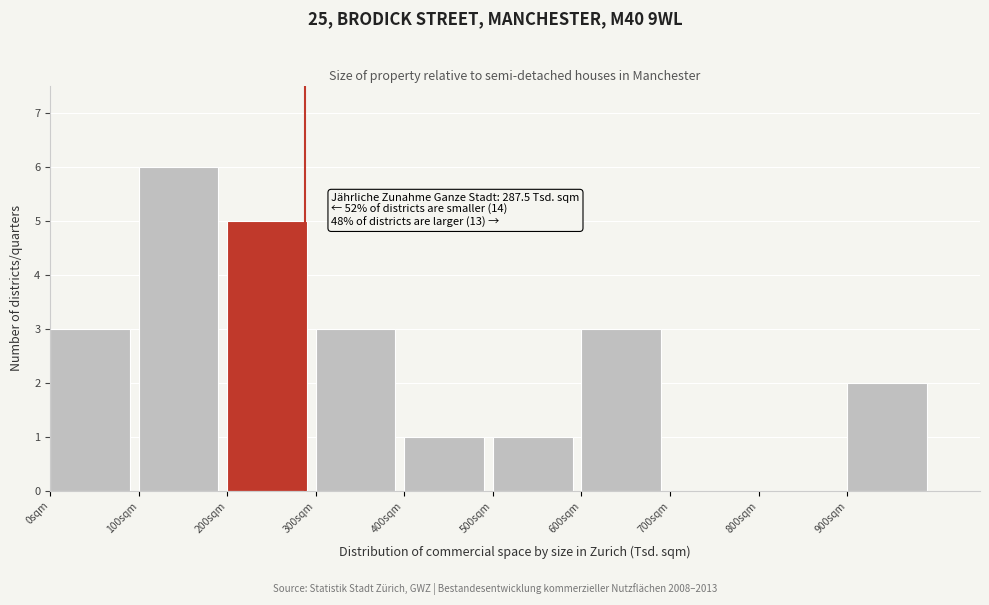

Over which range of the x-axis is the bar tallest?

100 to 200